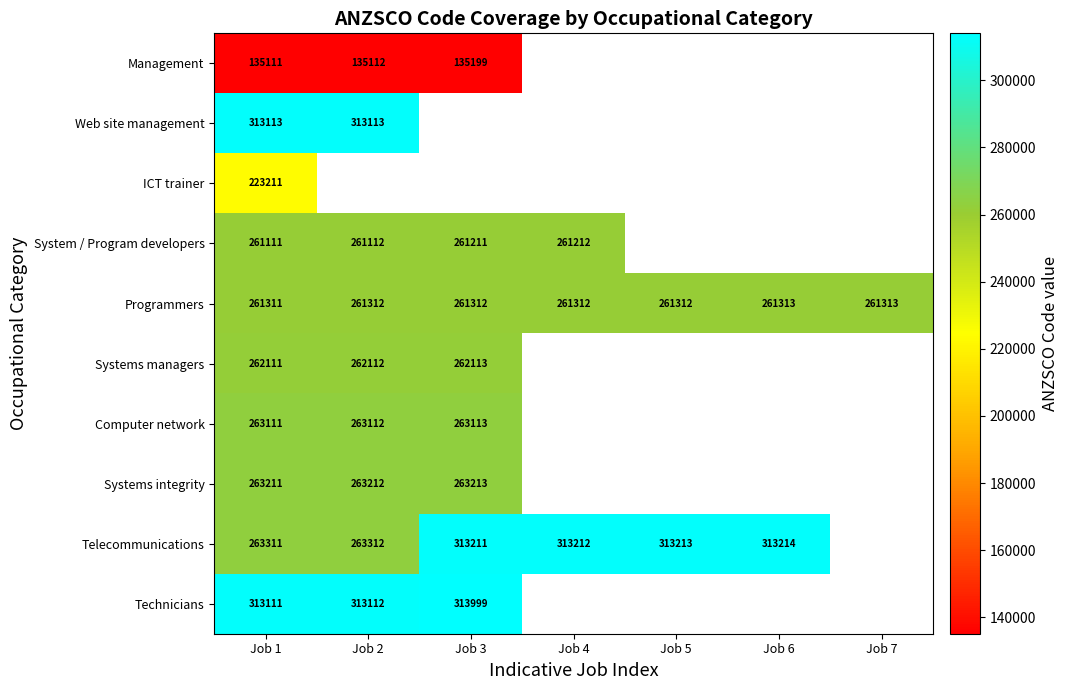

True or false: Telecommunications has a value of 505902 at Job 6.

False